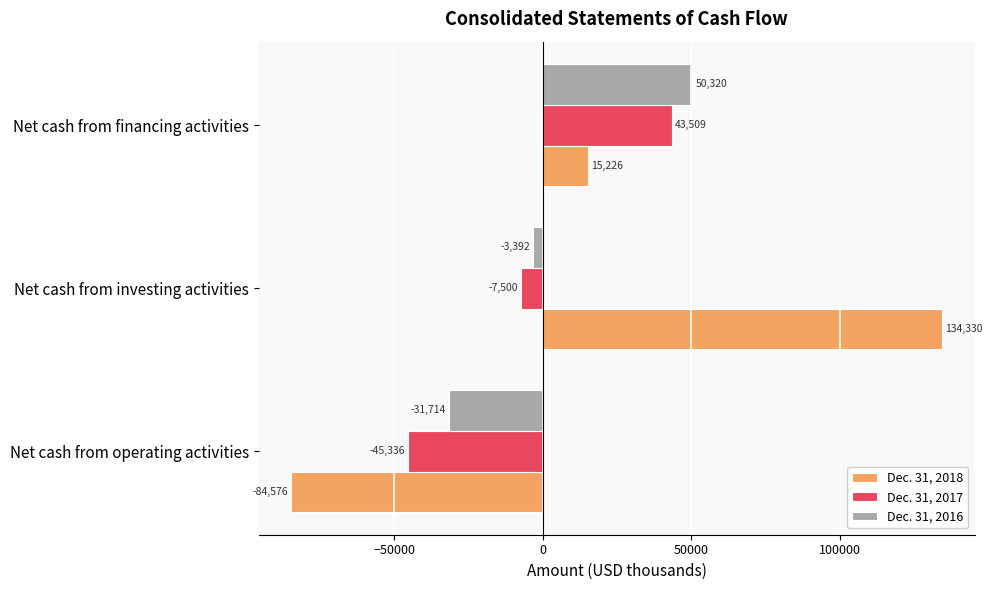

At which category is the sum across all series the highest?

Net cash from investing activities